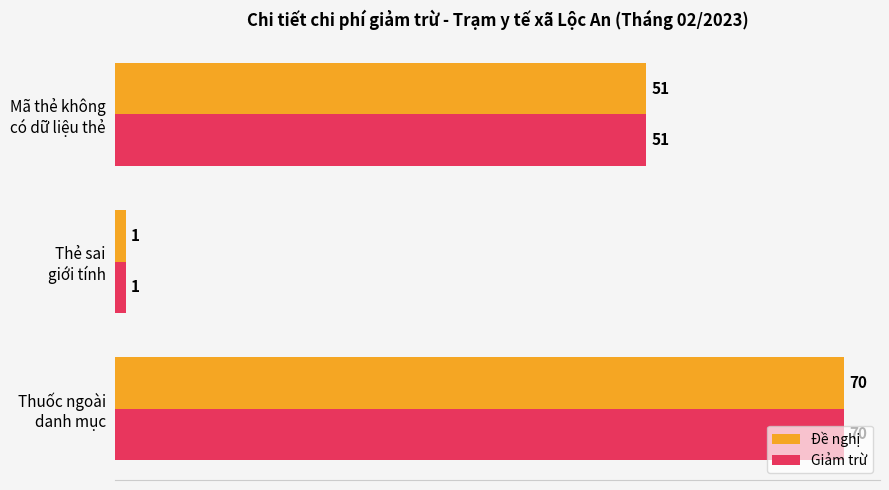

Count the Đề nghị values in the range 1 to 70.

3